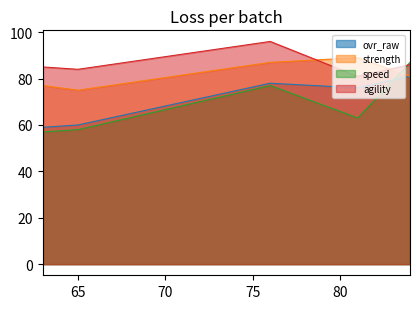

What is the value of the agility point at the 5th from the left?

85